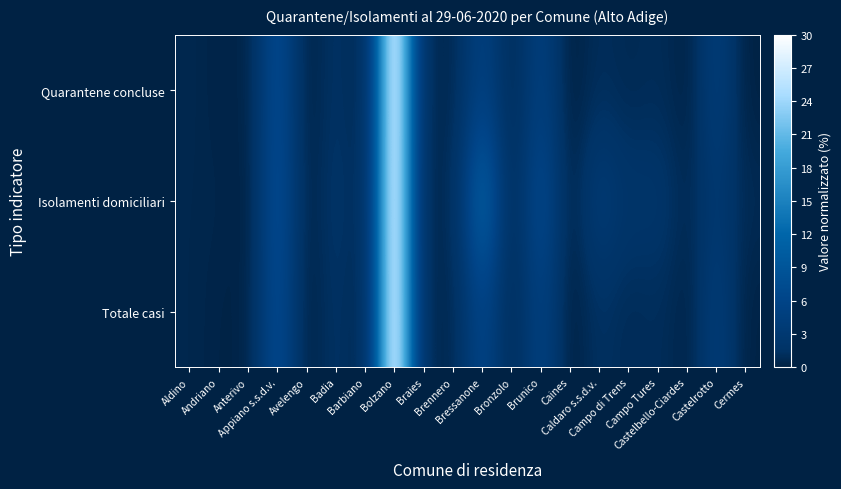

Reading left to right, extract all data points from this chart.

Quarantene concluse: Aldino=0.5	Andriano=0.2	Anterivo=0.2	Appiano s.s.d.v.=7.3	Avelengo=0.2	Badia=1.6	Barbiano=0.2	Bolzano=30.0	Braies=0.6	Brennero=0.7	Bressanone=5.1	Bronzolo=0.5	Brunico=4.7	Caines=0.0	Caldaro s.s.d.v.=1.0	Campo di Trens=0.7	Campo Tures=0.9	Castelbello-Ciardes=0.2	Castelrotto=4.1	Cermes=0.1
Isolamenti domiciliari: Aldino=0.5	Andriano=0.4	Anterivo=0.0	Appiano s.s.d.v.=7.7	Avelengo=0.3	Badia=1.8	Barbiano=0.5	Bolzano=30.0	Braies=0.2	Brennero=1.0	Bressanone=11.4	Bronzolo=0.7	Brunico=6.8	Caines=0.3	Caldaro s.s.d.v.=3.7	Campo di Trens=2.1	Campo Tures=2.1	Castelbello-Ciardes=0.7	Castelrotto=2.9	Cermes=0.8
Totale casi: Aldino=0.5	Andriano=0.2	Anterivo=0.2	Appiano s.s.d.v.=7.2	Avelengo=0.1	Badia=1.6	Barbiano=0.2	Bolzano=30.0	Braies=0.5	Brennero=0.7	Bressanone=5.9	Bronzolo=0.5	Brunico=5.0	Caines=0.0	Caldaro s.s.d.v.=1.4	Campo di Trens=0.9	Campo Tures=1.1	Castelbello-Ciardes=0.3	Castelrotto=3.9	Cermes=0.1